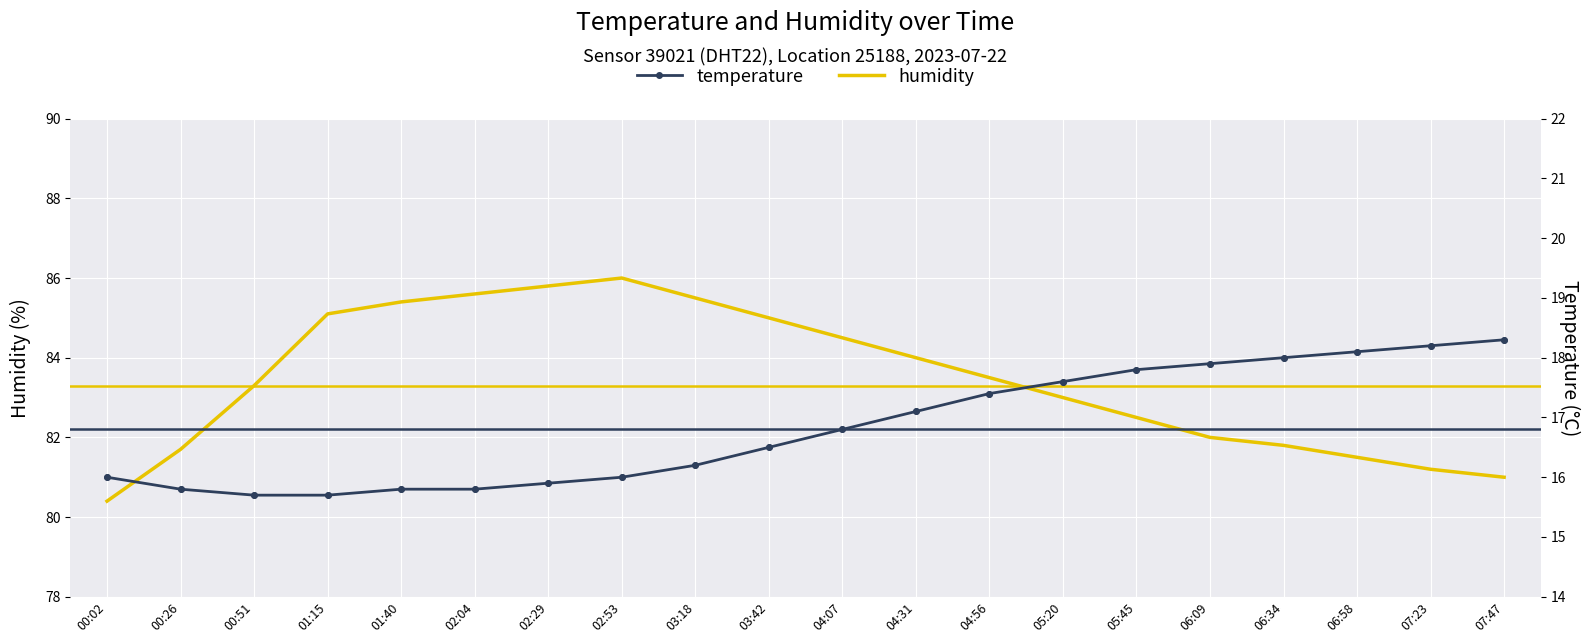

Which series has the largest total across all categories?

humidity